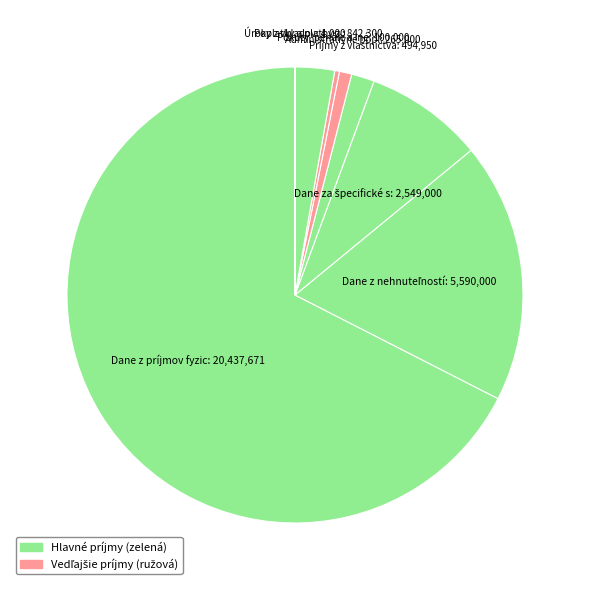

Is there any slice that represents more than half of the pie?

Yes